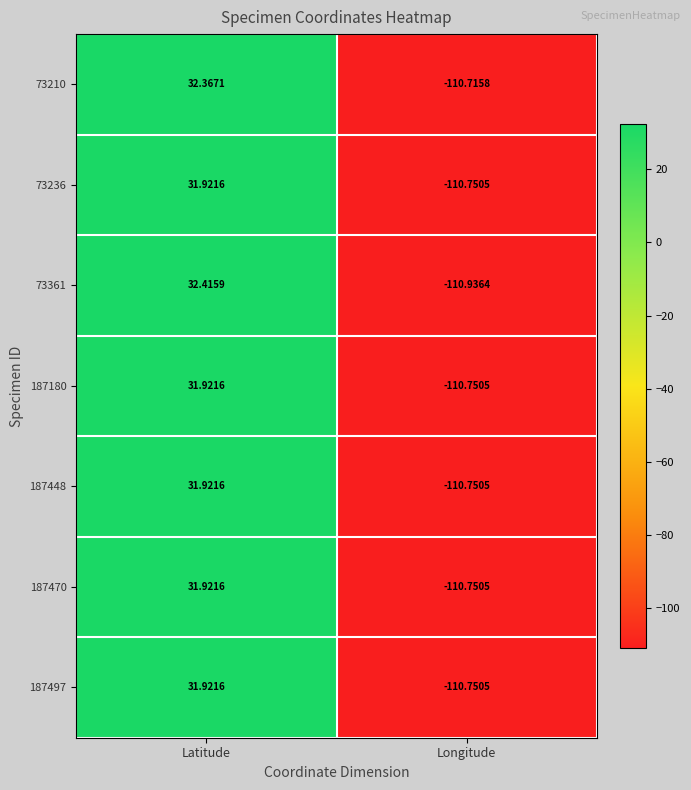

How many series are shown in this chart?

7